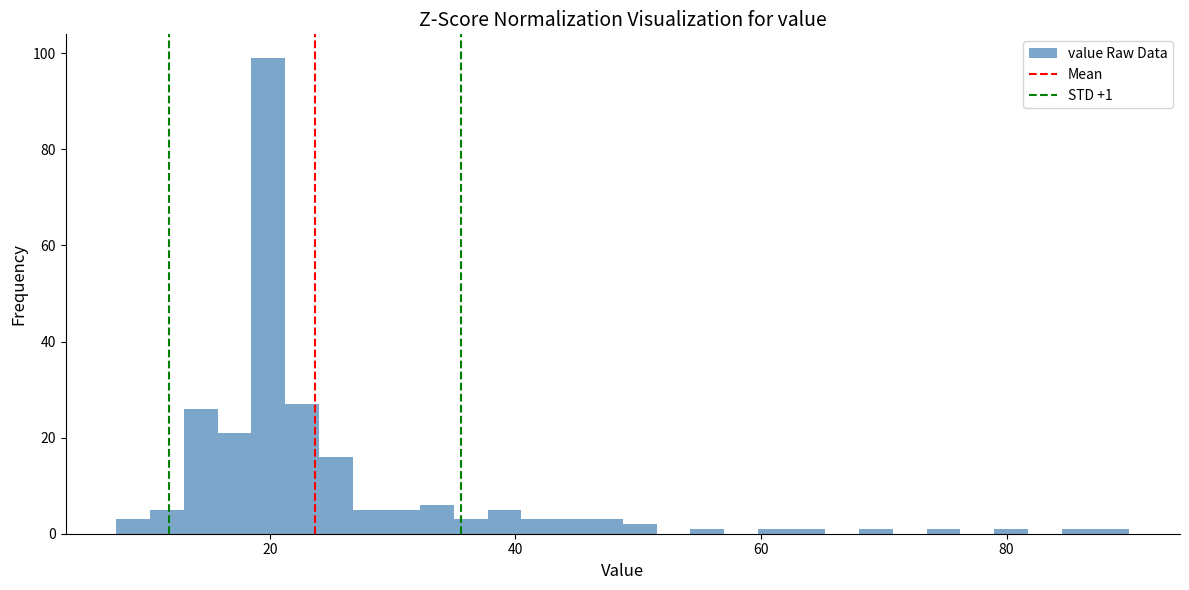

Around what value on the x-axis is the tallest bar? Give the approximate position of its centre, as read against the axis.

20